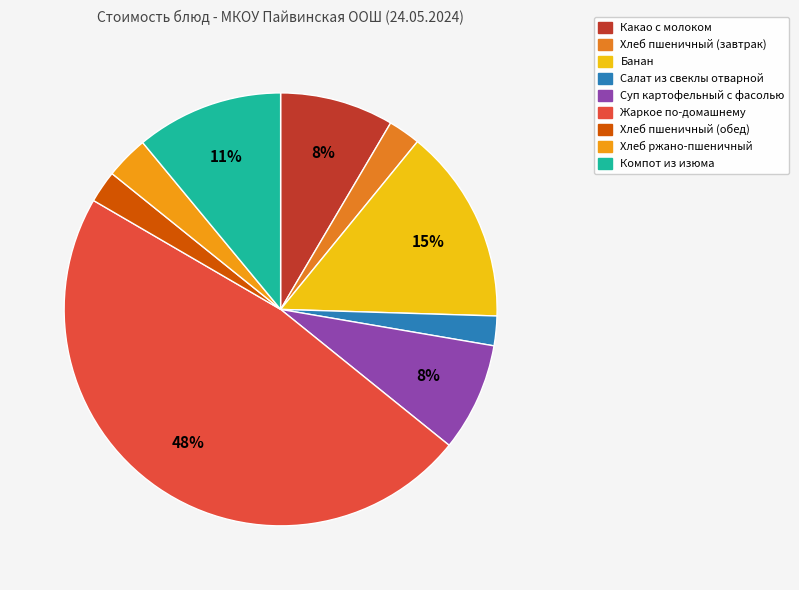

Does Какао с молоком account for over 50% of the chart?

No